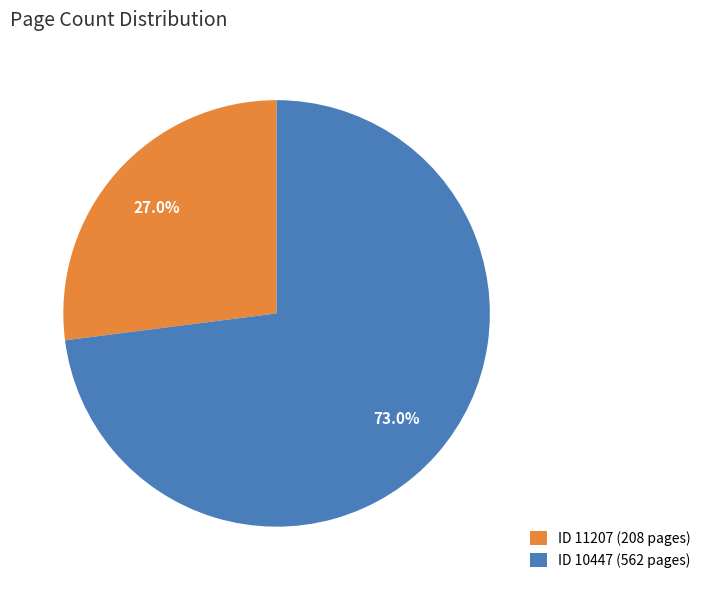

Count the number of slices in the pie.

2